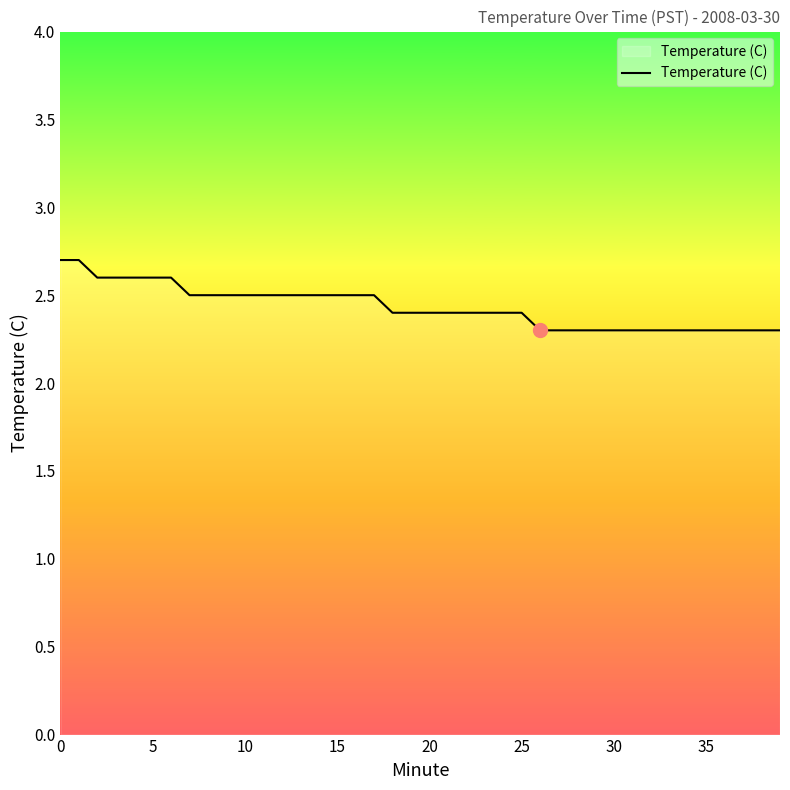

What is the difference between the maximum and minimum values?

0.4